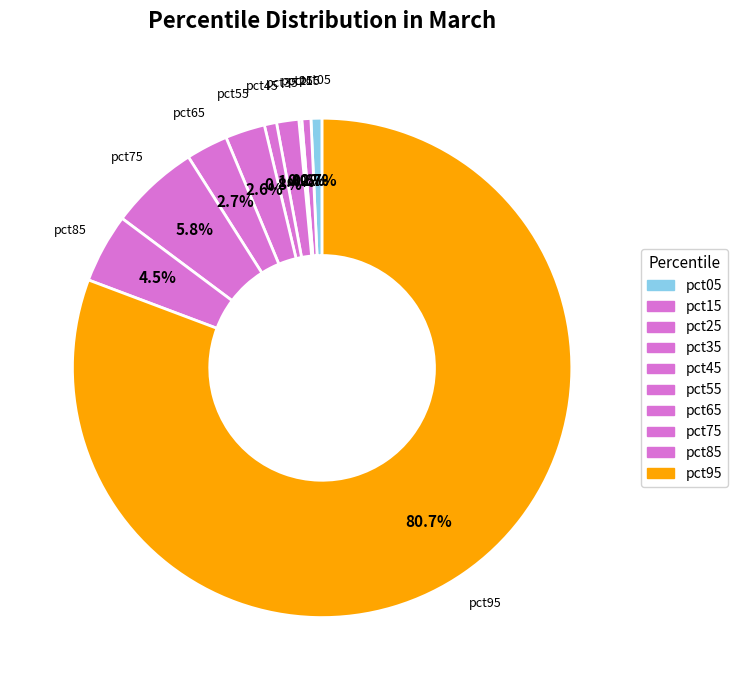

Which slice is the largest?

pct95